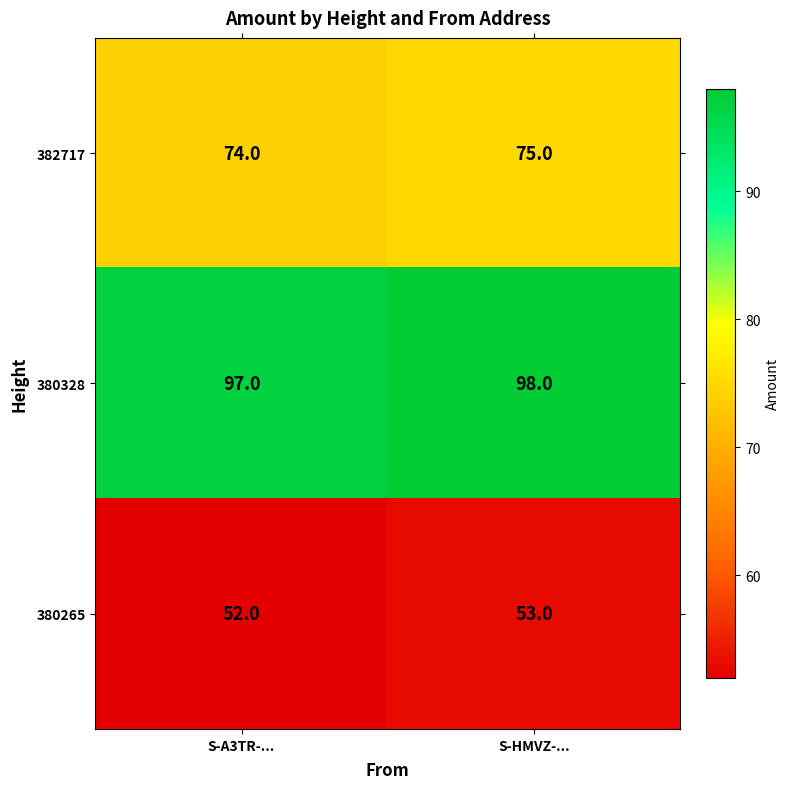

What is the sum of all 380328 values?

195